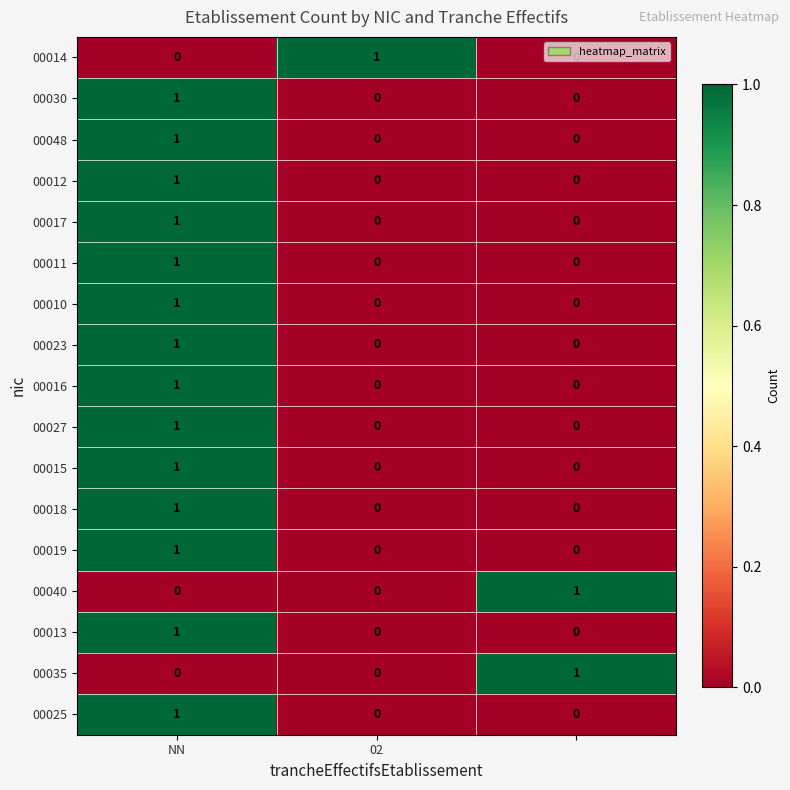

Count the 00014 values in the range 0 to 1.

3